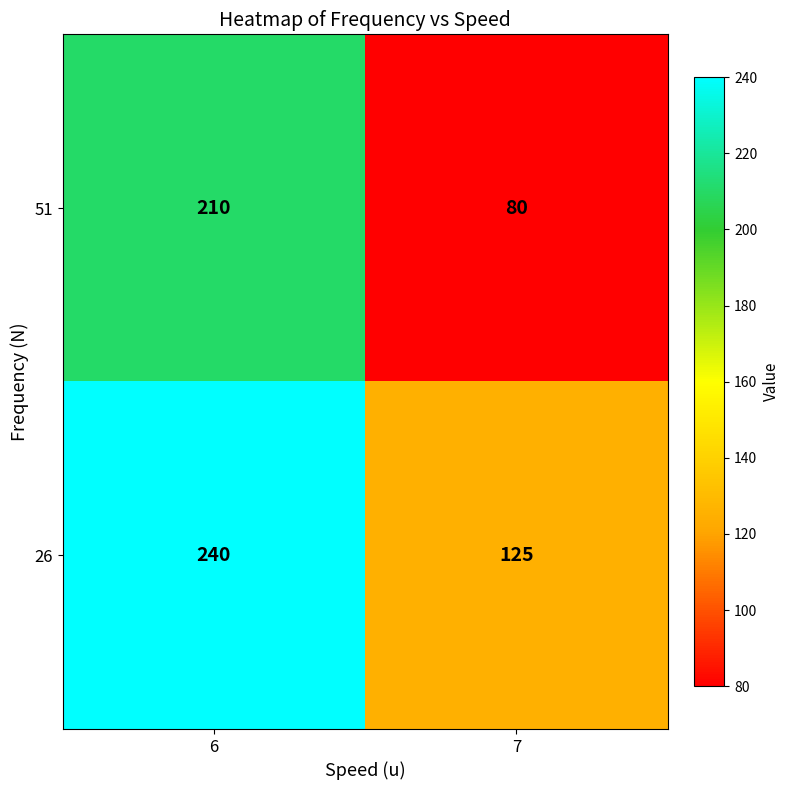

Reading right to left, what are all the values shown in this chart?

51: 80	210
26: 125	240